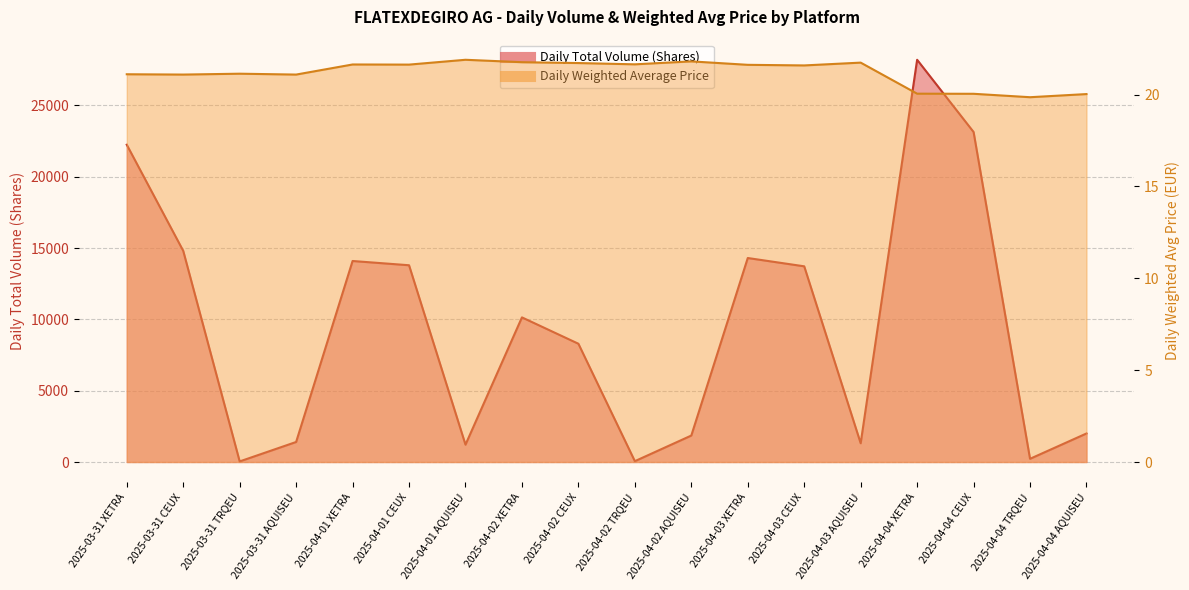

The Daily Total Volume (Shares) series shows 8370.5 at 2025-04-01 CEUX. True or false?

False